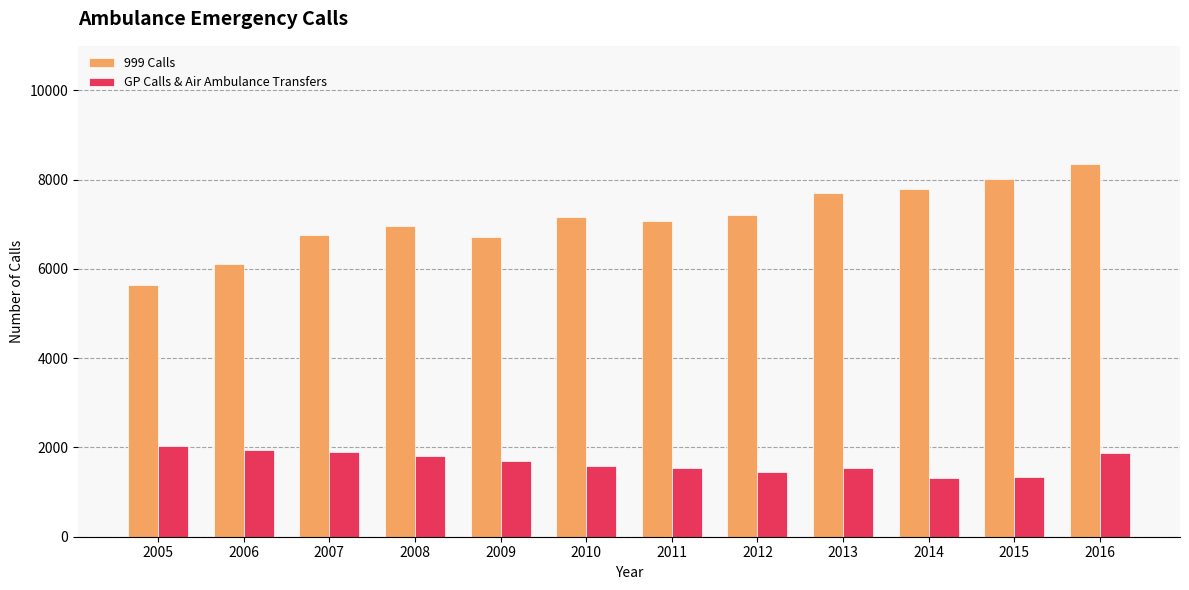

What are all the series names shown in the legend?

999 Calls, GP Calls & Air Ambulance Transfers